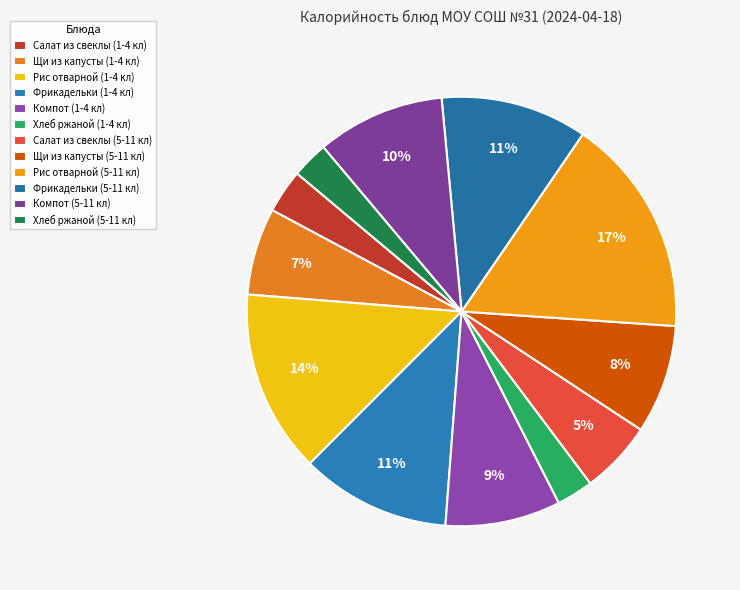

What is the smallest slice in the pie chart?

Хлеб ржаной (1-4 кл)